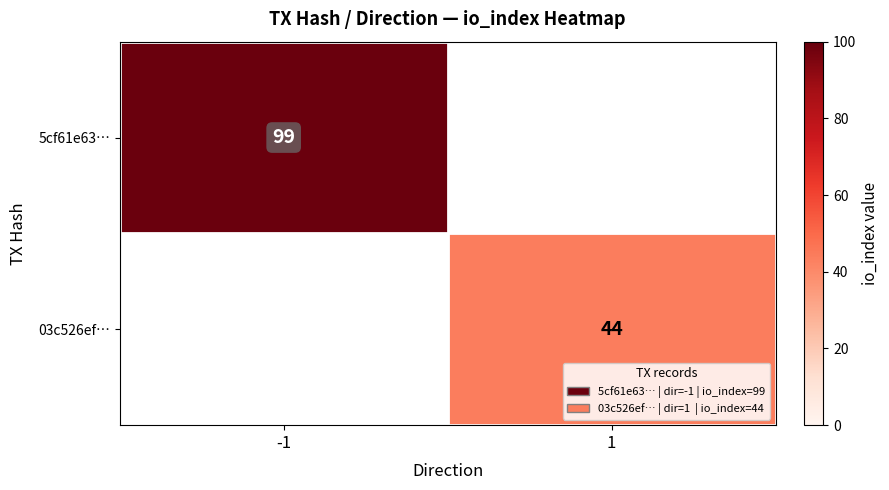

Is it true that 03c526ef… equals 44 at 1?

True